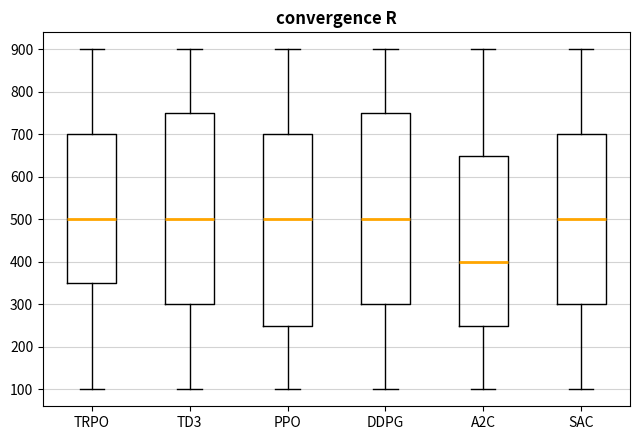

Which box has the lowest median line?

A2C